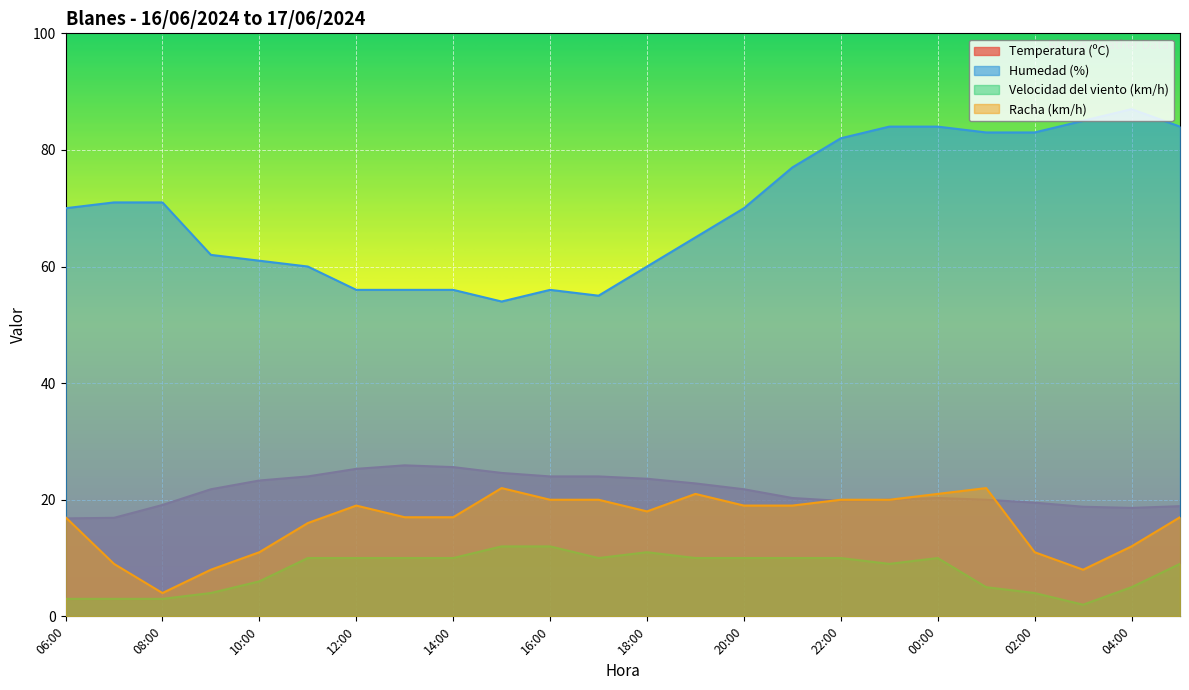

How many data points in Racha (km/h) are above 18?

11